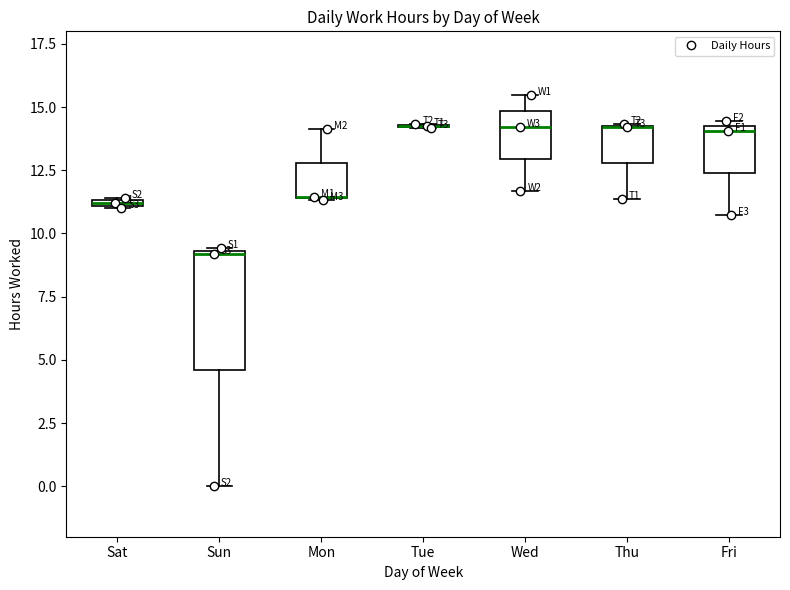

Where does the upper whisker of the box for Wed end on the y-axis? The values are not printed on the chart, so give them approximately, as read against the axis.

15.5